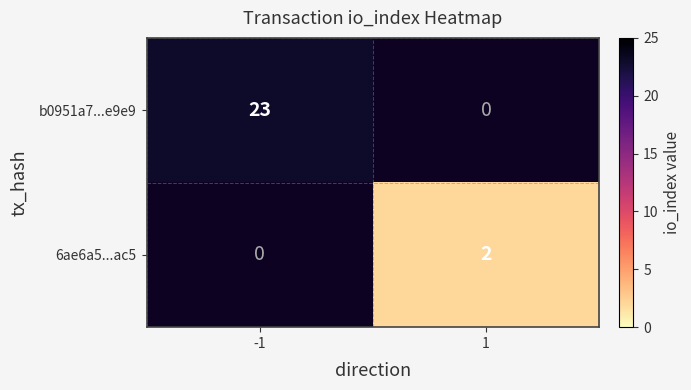

The b0951a7...e9e9 series shows 23 at -1. True or false?

True